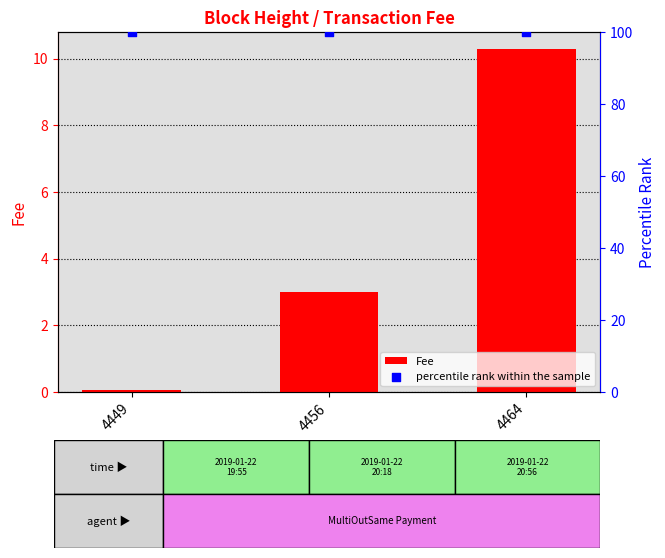

What is the total value across all series at 4464?

110.3